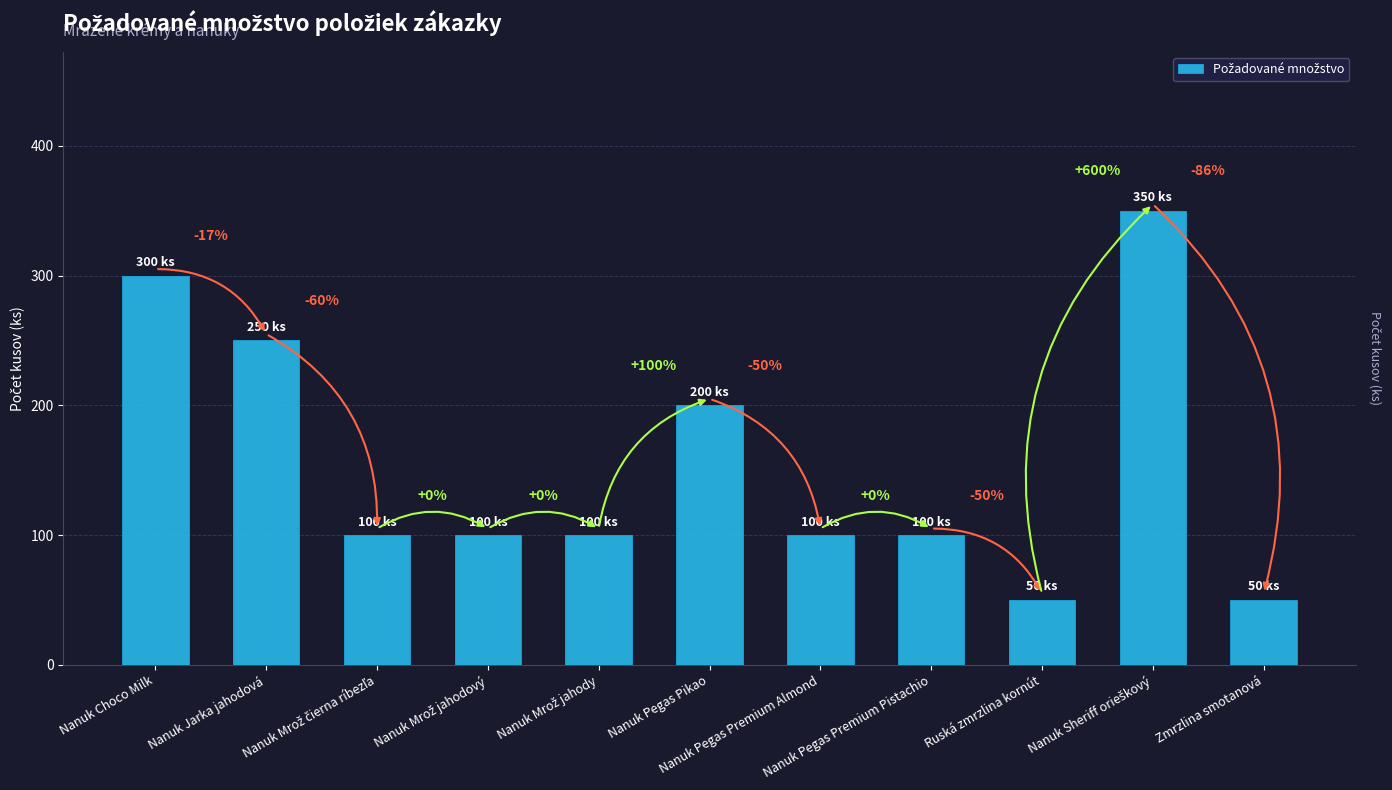

At which category does the chart reach its peak across all series?

Nanuk Sheriff orieškový